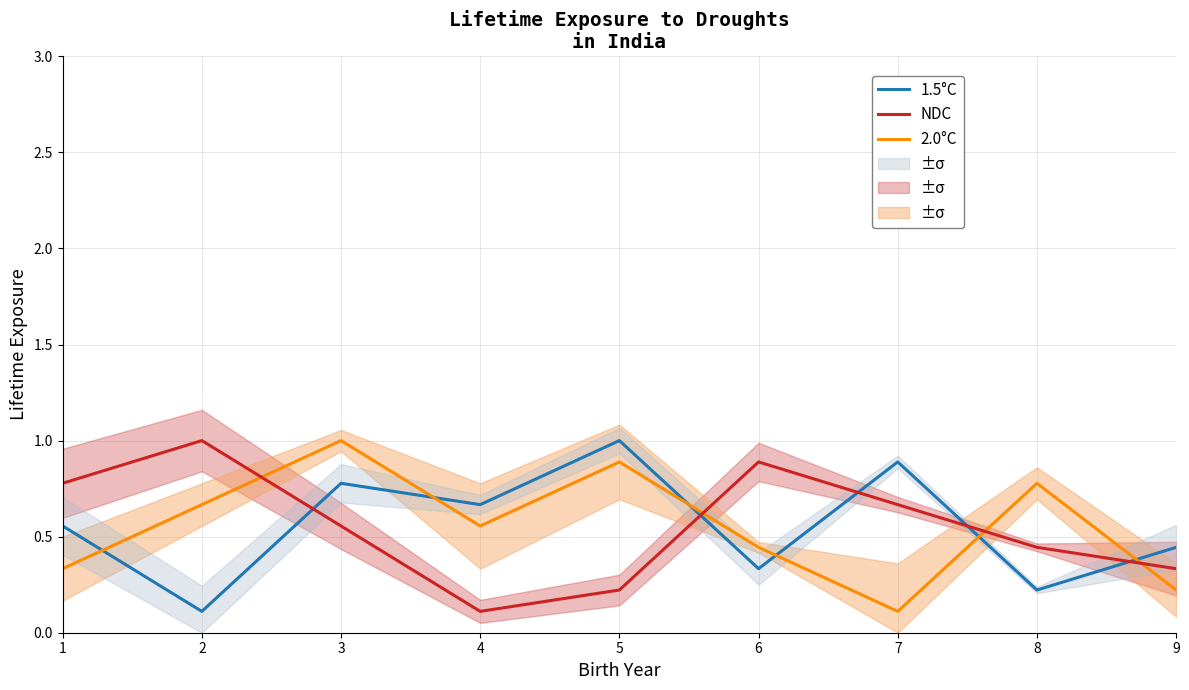

At which category is the sum across all series the highest?

3